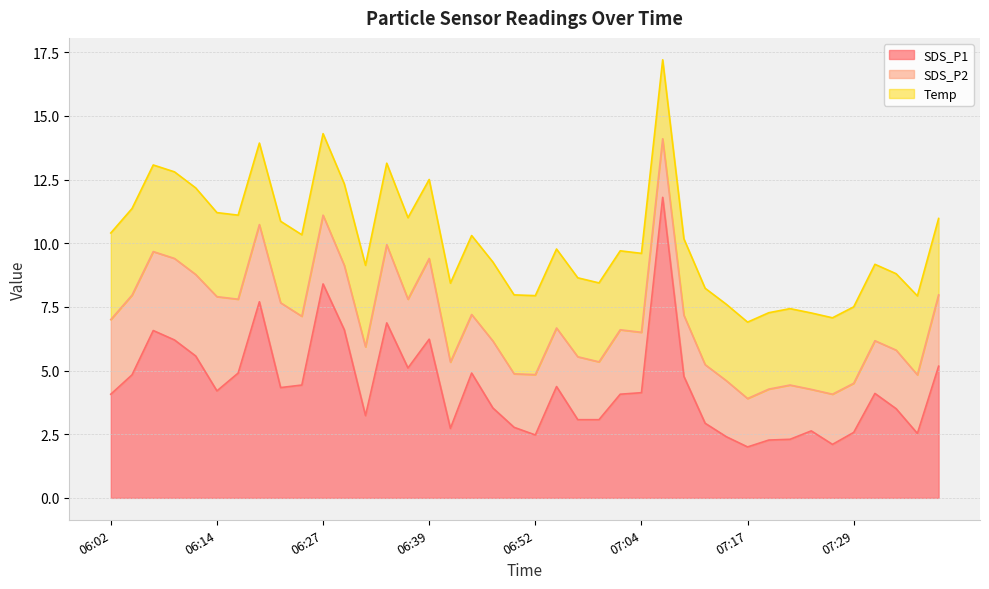

How many values in the SDS_P1 series exceed 4?

23